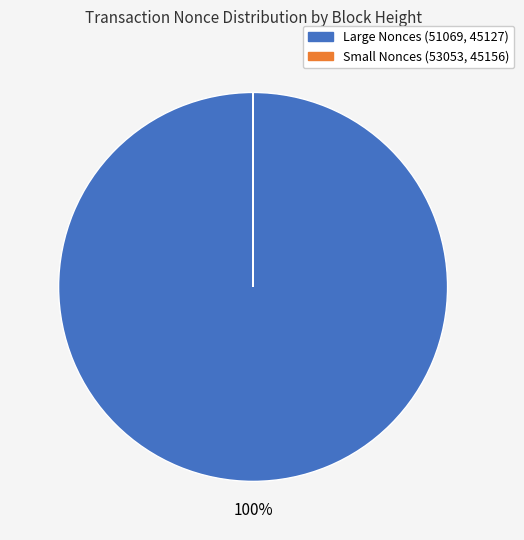

To the nearest percent, what is the average slice percentage?

50%